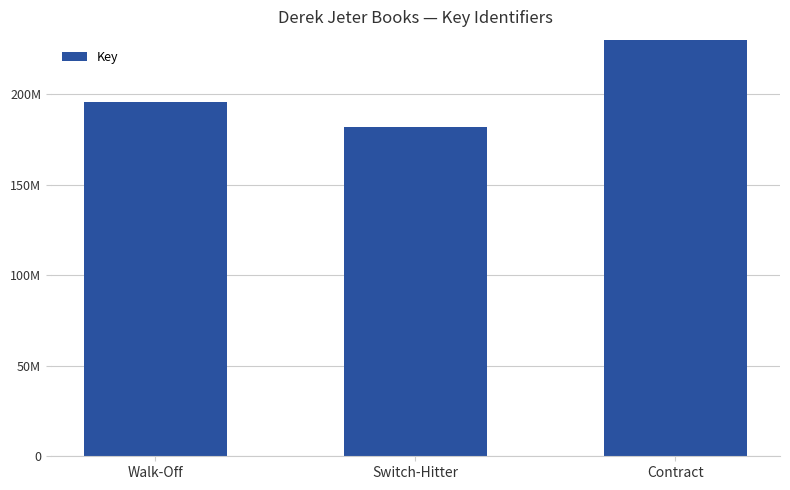

What is the greatest value displayed?

452872080